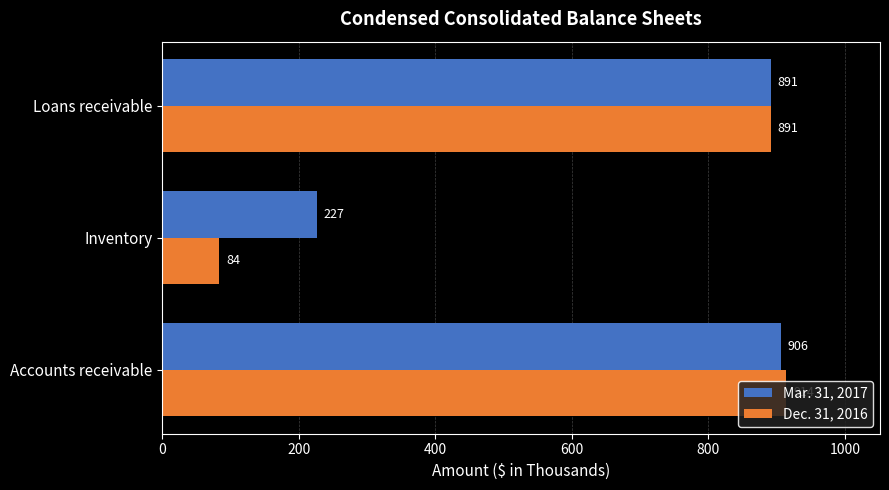

The value of Mar. 31, 2017 at Accounts receivable is 906. True or false?

True